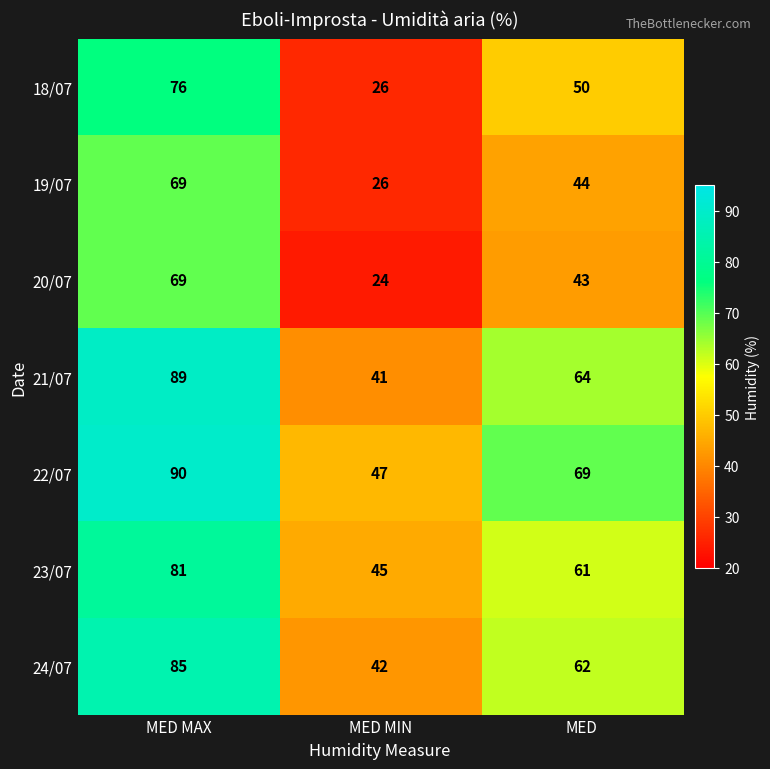

Where does the 19/07 series first go above 44?

MED MAX